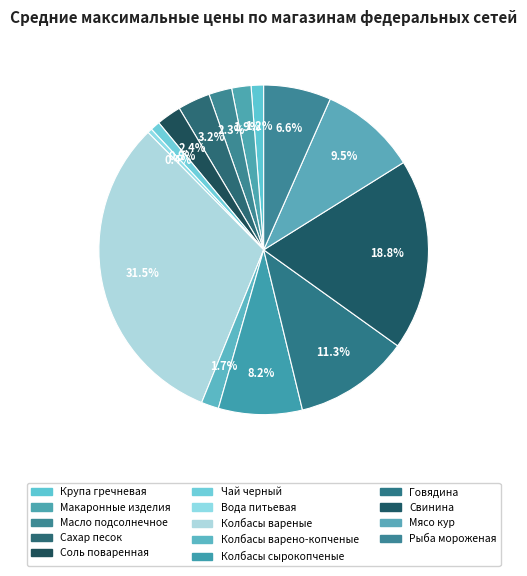

Is there any slice that represents more than half of the pie?

No